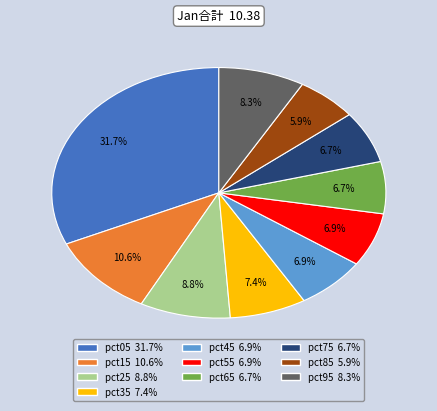

Between pct35 and pct65, which is larger?

pct35